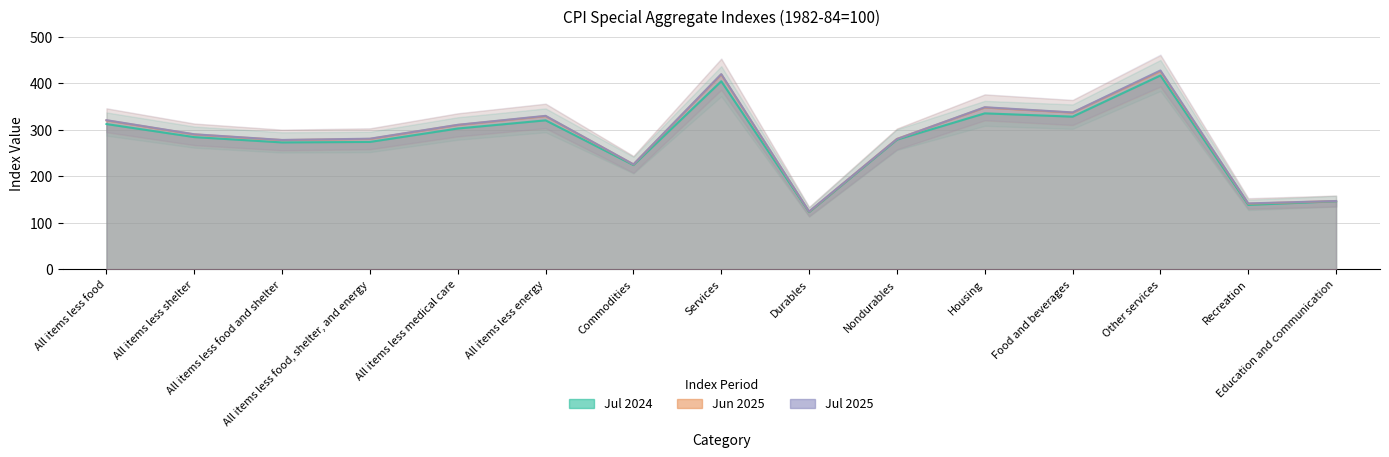

Reading left to right, what are all the values shown in this chart?

Jul 2024: All items less food=312.0	All items less shelter=284.0	All items less food and shelter=272.6	All items less food, shelter, and energy=273.6	All items less medical care=302.5	All items less energy=320.0	Commodities=223.9	Services=404.0	Durables=122.7	Nondurables=278.5	Housing=335.1	Food and beverages=328.0	Other services=416.4	Recreation=138.3	Education and communication=146.2
Jun 2025: All items less food=319.9	All items less shelter=289.8	All items less food and shelter=277.6	All items less food, shelter, and energy=280.1	All items less medical care=310.1	All items less energy=329.1	Commodities=225.4	Services=418.6	Durables=123.8	Nondurables=280.1	Housing=347.6	Food and beverages=336.6	Other services=425.8	Recreation=141.0	Education and communication=146.6
Jul 2025: All items less food=320.4	All items less shelter=290.1	All items less food and shelter=277.9	All items less food, shelter, and energy=280.6	All items less medical care=310.5	All items less energy=329.7	Commodities=225.5	Services=419.4	Durables=124.3	Nondurables=279.9	Housing=348.2	Food and beverages=337.1	Other services=427.3	Recreation=141.6	Education and communication=146.7